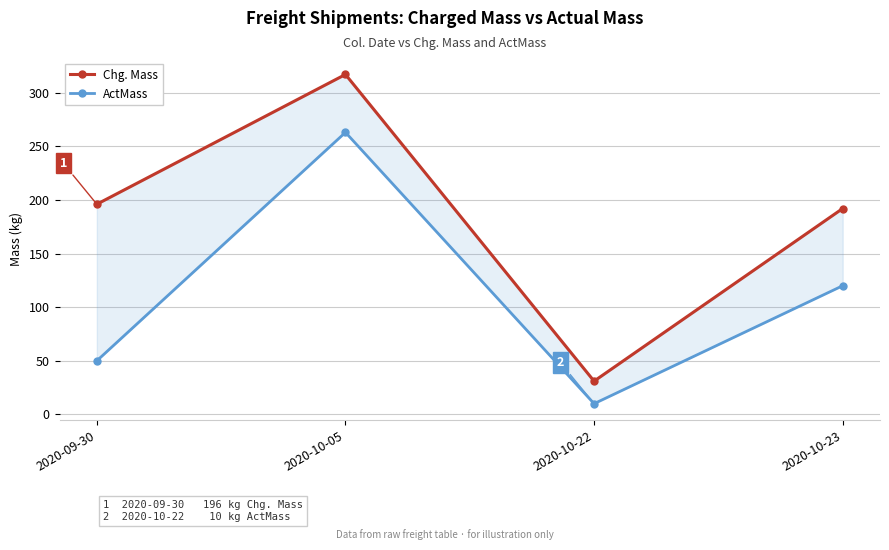

True or false: Chg. Mass has a value of 192 at 2020-10-23.

True